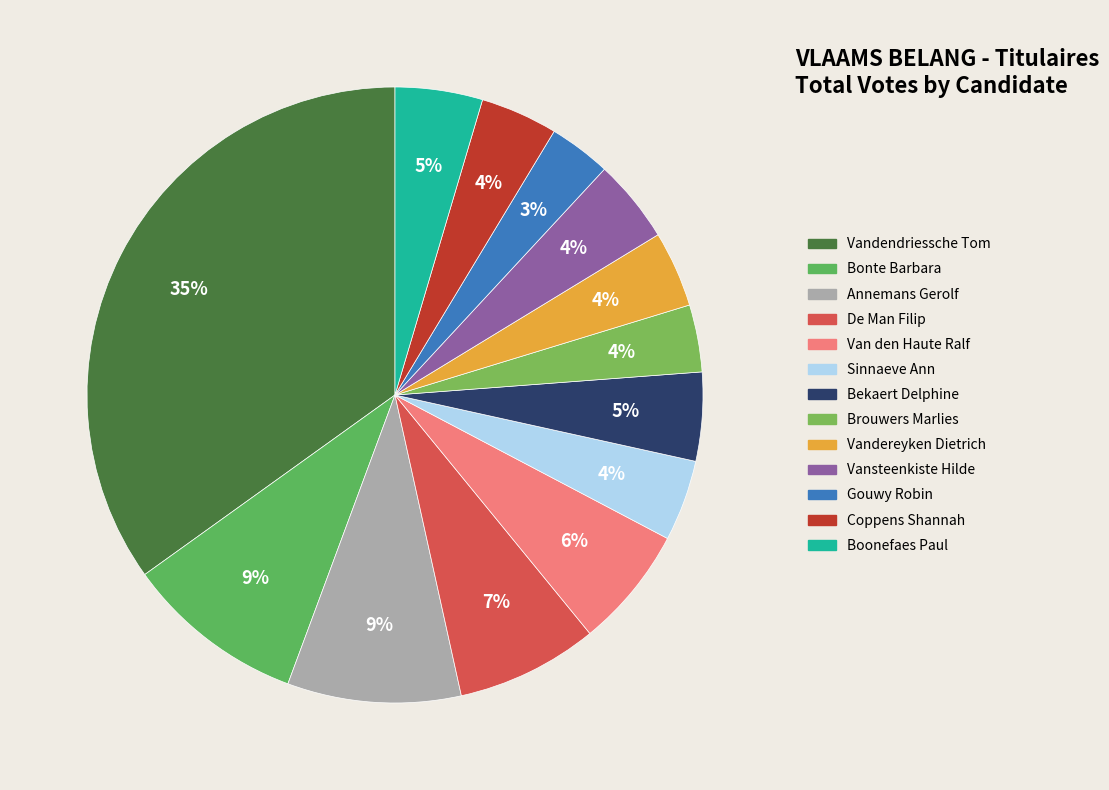

True or false: Annemans Gerolf accounts for 24% of the total.

False